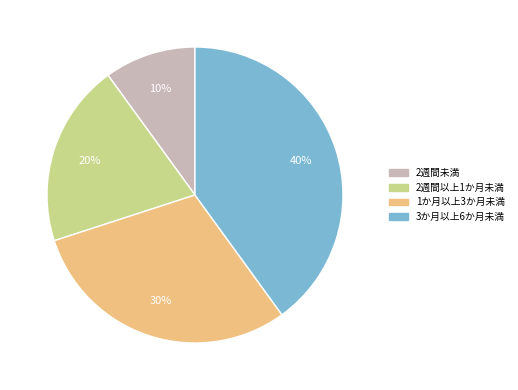

The 2週間未満 slice represents 17% of the pie. True or false?

False